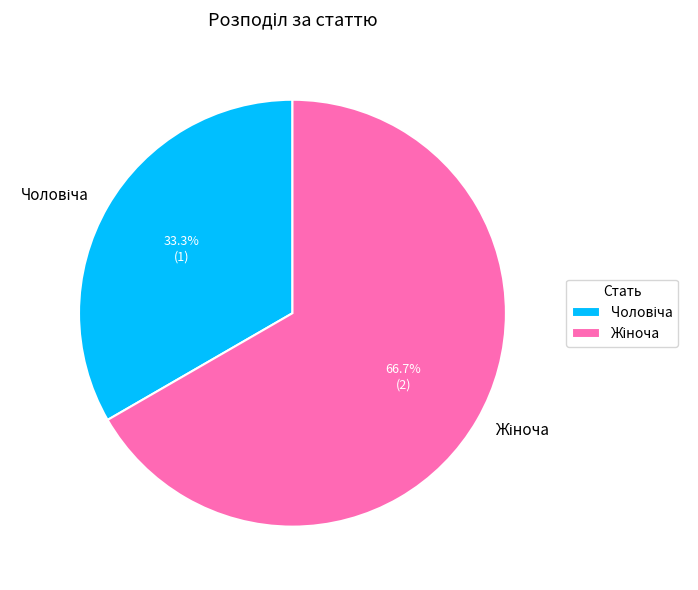

Is there any slice that represents more than half of the pie?

Yes